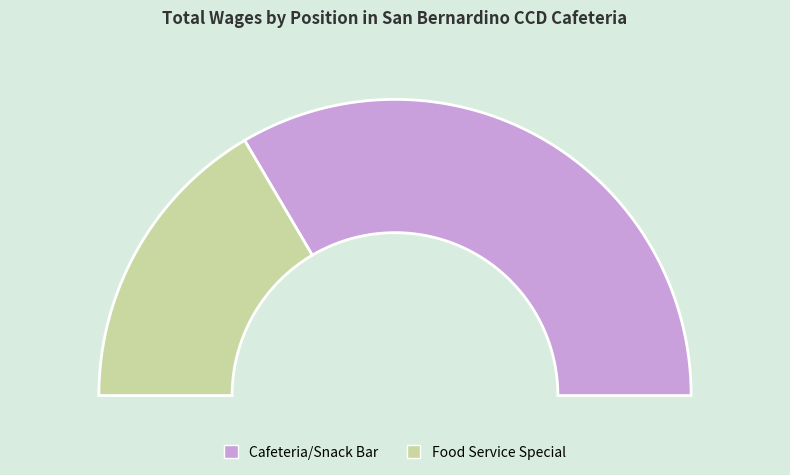

The Cafeteria/Snack Bar slice represents 67% of the pie. True or false?

True